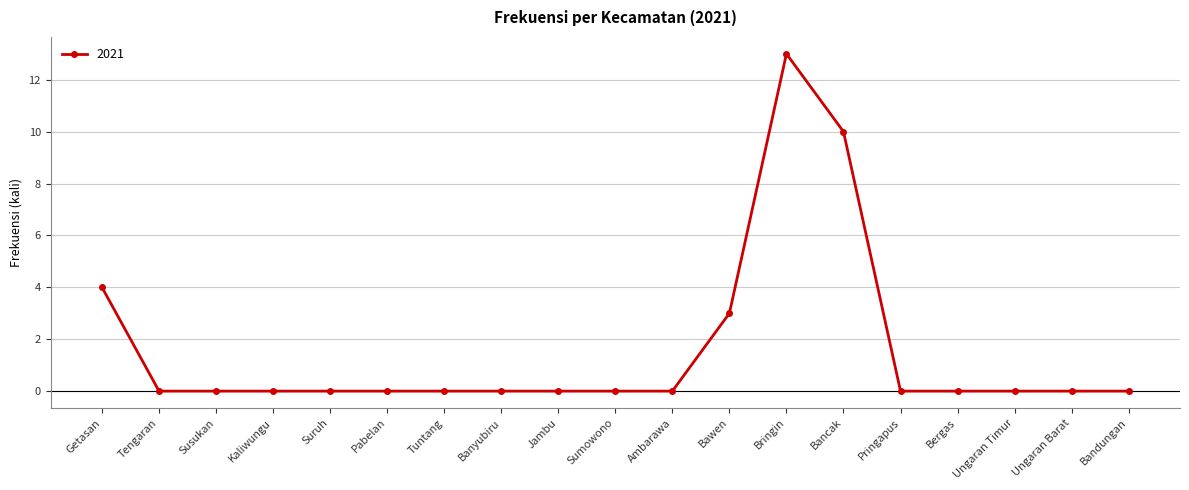

Reading left to right, list all the values displayed in this chart.

Getasan=4	Tengaran=0	Susukan=0	Kaliwungu=0	Suruh=0	Pabelan=0	Tuntang=0	Banyubiru=0	Jambu=0	Sumowono=0	Ambarawa=0	Bawen=3	Bringin=13	Bancak=10	Pringapus=0	Bergas=0	Ungaran Timur=0	Ungaran Barat=0	Bandungan=0